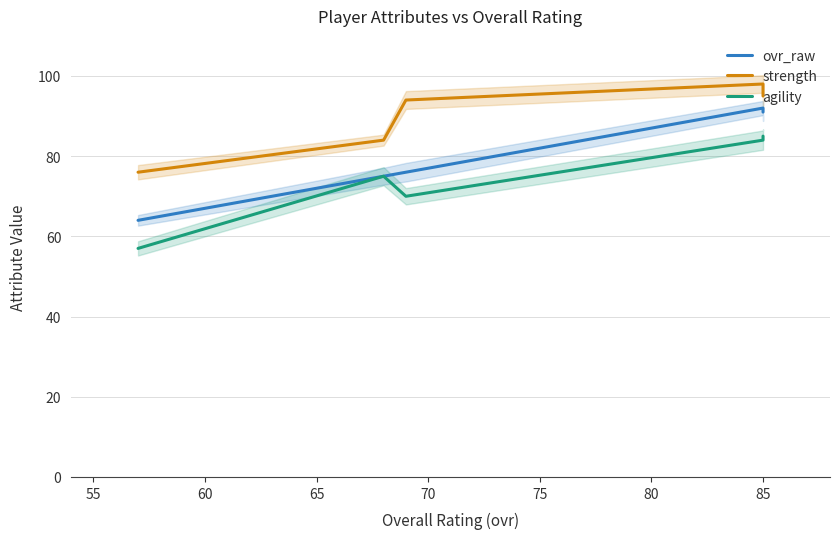

Does the chart display data point markers on the line(s)?

No